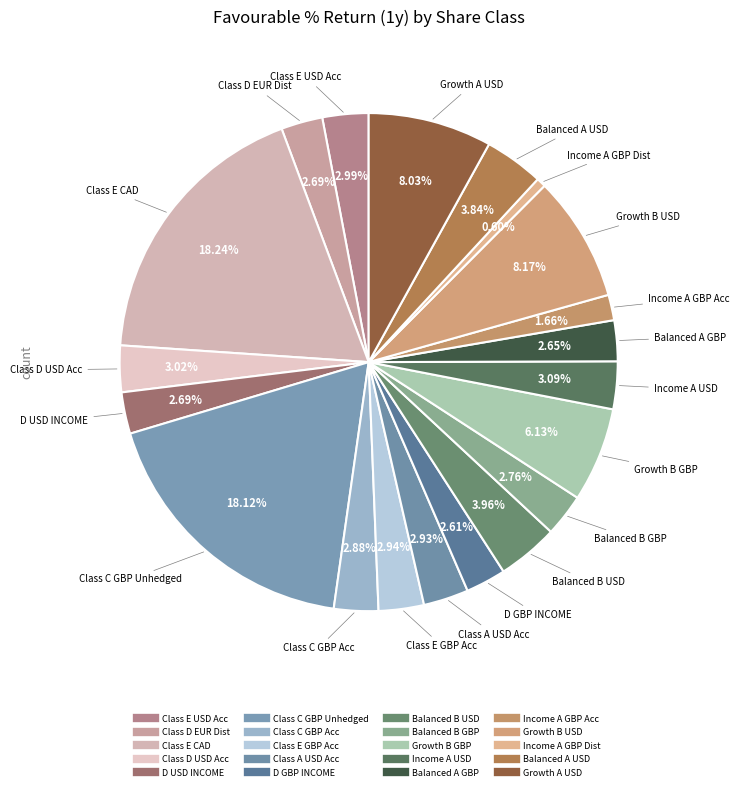

Which category has the biggest portion of the pie?

Class E CAD